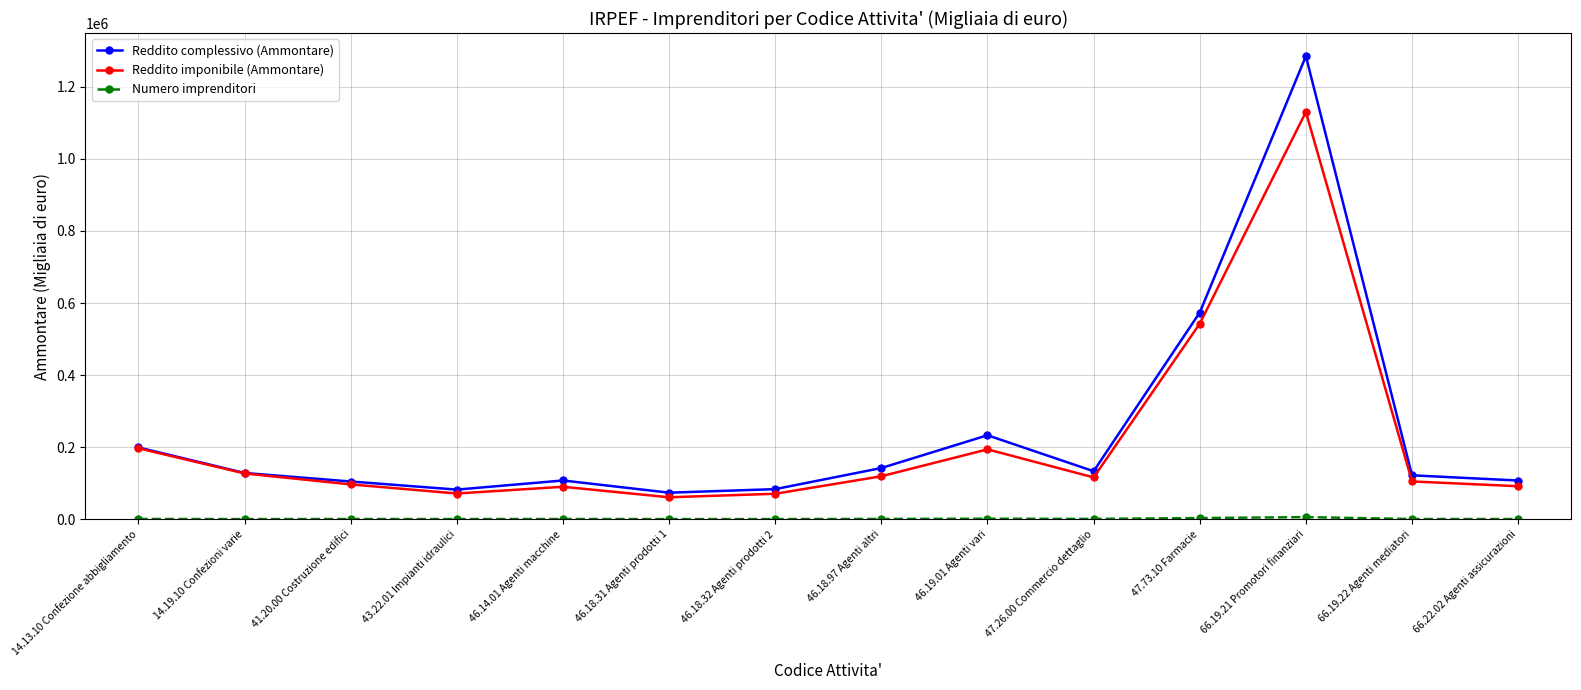

The value of Reddito imponibile (Ammontare) at 47.26.00 Commercio dettaglio is 68715. True or false?

False